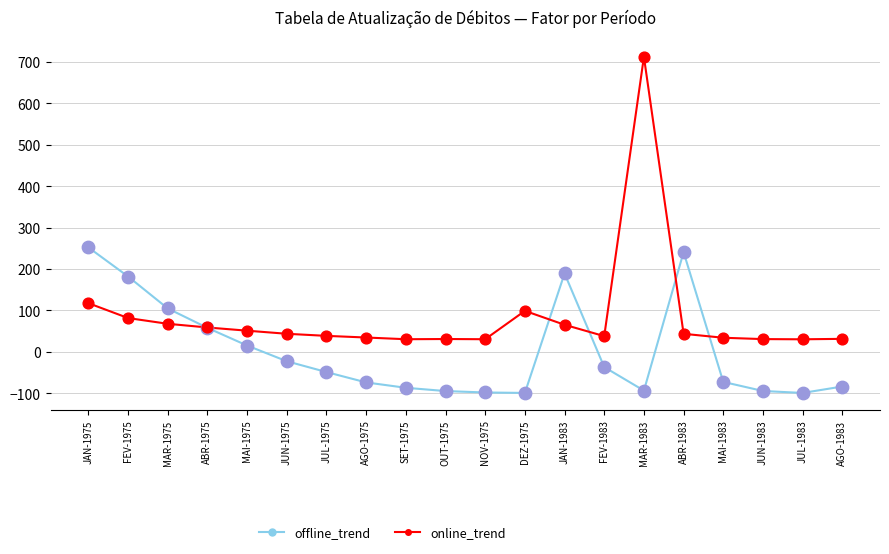

What are all the series names shown in the legend?

offline_trend, online_trend